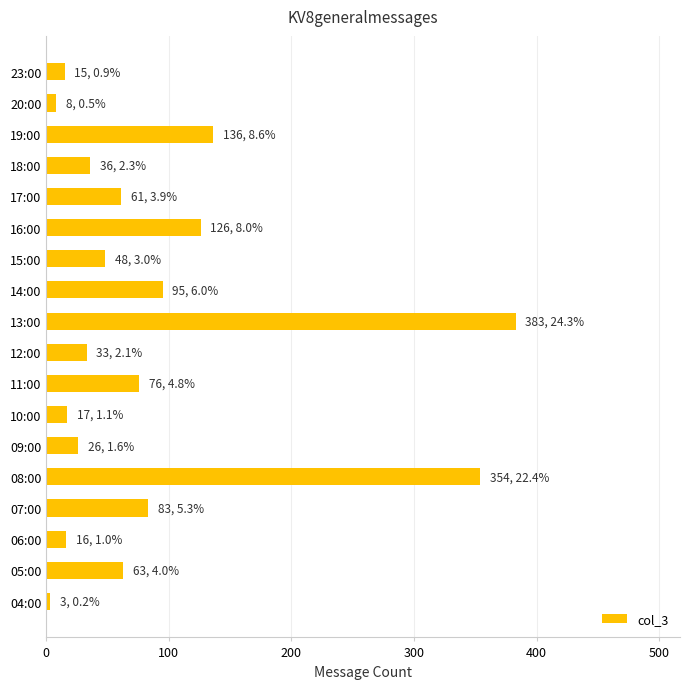

What is the difference between the maximum and minimum values?

380